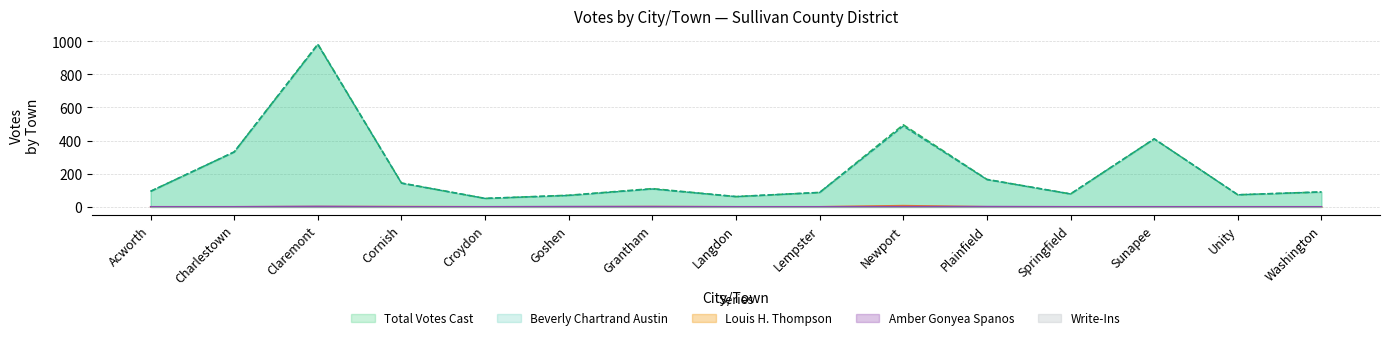

How many lines are shown in the chart?

5